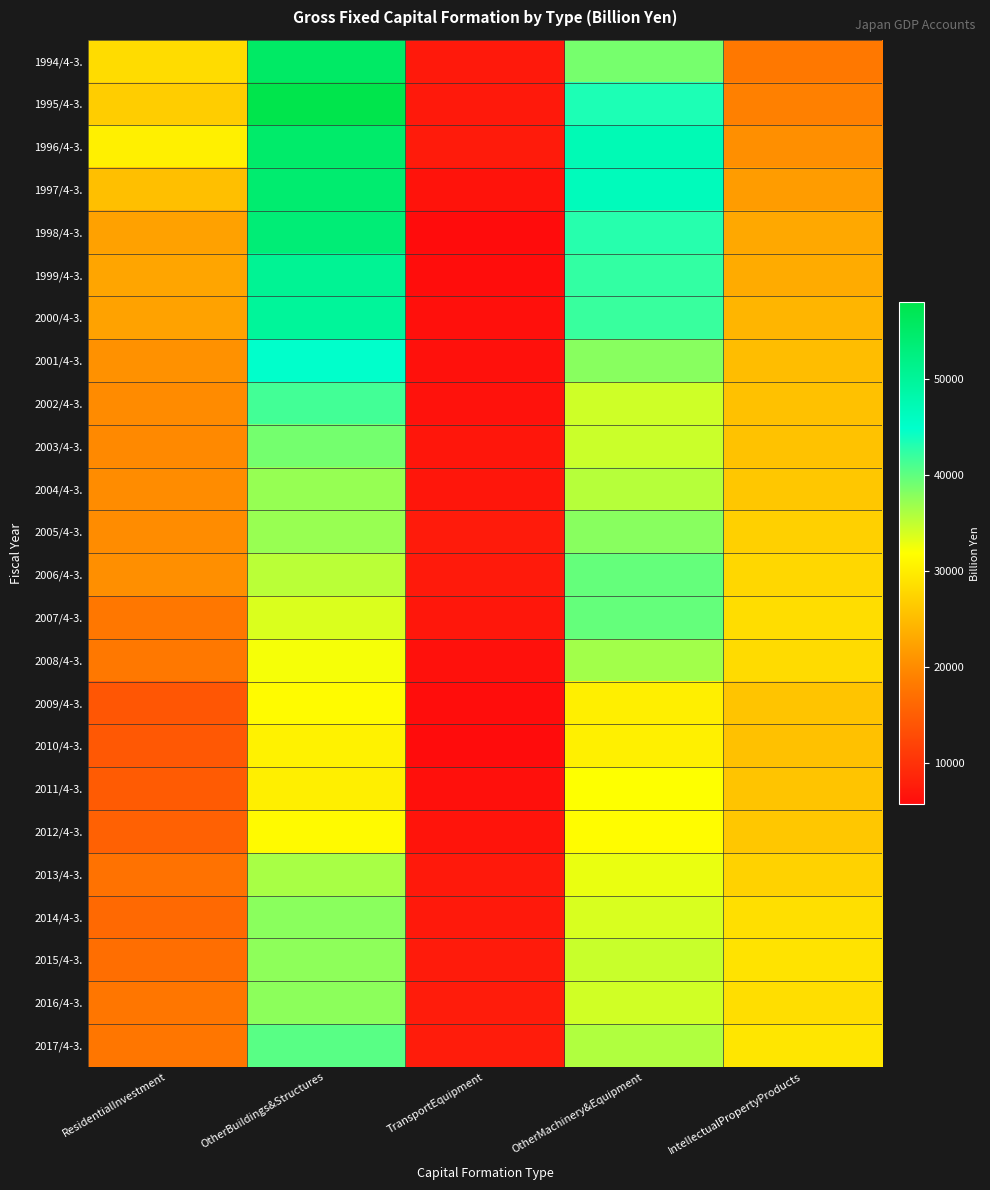

At TransportEquipment, list the series in order from smallest to largest.

2010/4-3., 1998/4-3., 1999/4-3., 2009/4-3., 2000/4-3., 2011/4-3., 2008/4-3., 2001/4-3., 2002/4-3., 1997/4-3., 2012/4-3., 2003/4-3., 2004/4-3., 2007/4-3., 2014/4-3., 1994/4-3., 2013/4-3., 1995/4-3., 2006/4-3., 2005/4-3., 1996/4-3., 2015/4-3., 2016/4-3., 2017/4-3.